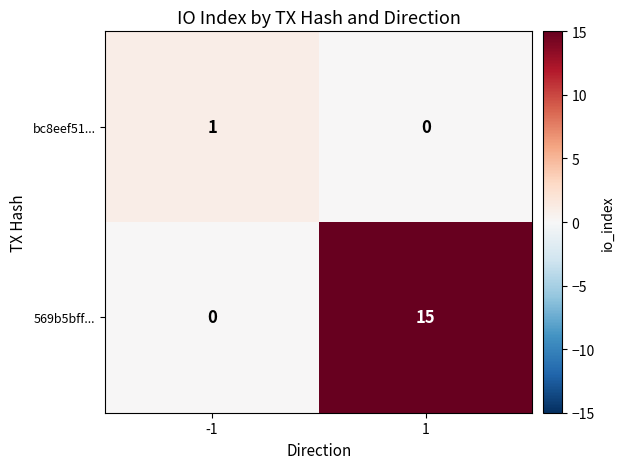

Which series has the largest total across all categories?

569b5bff...